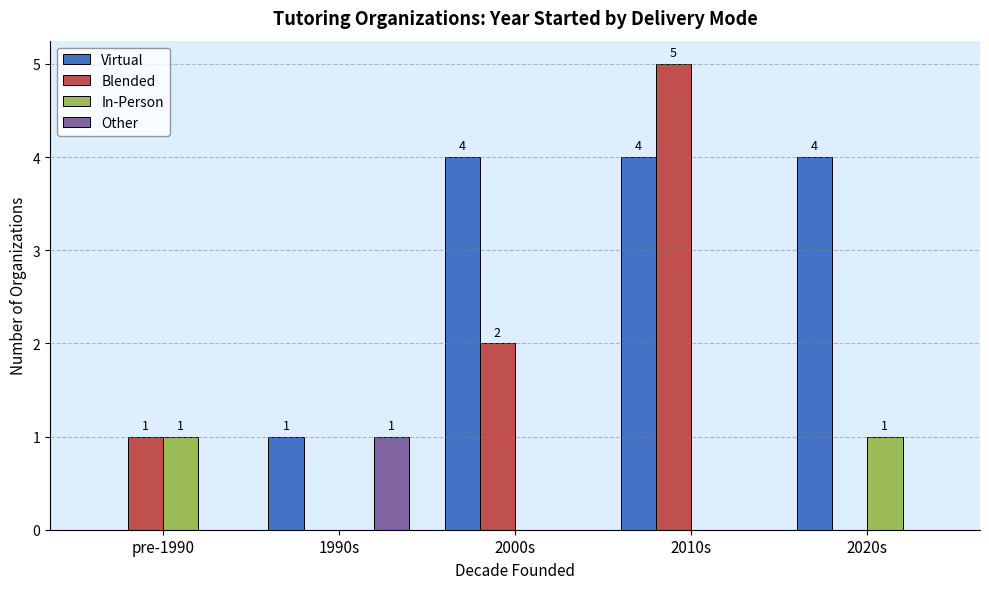

At which category is the sum across all series the highest?

2010s